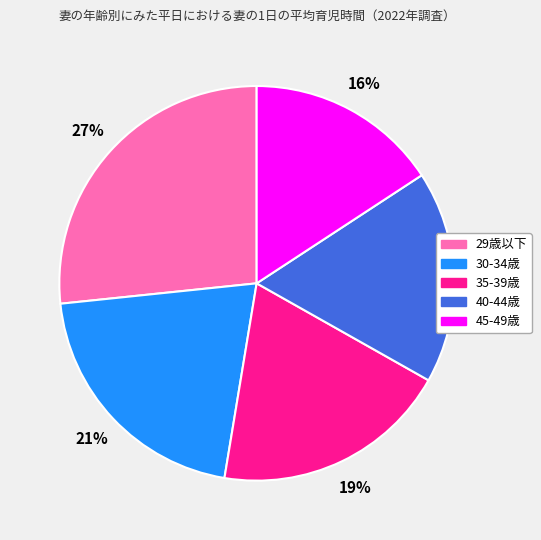

Combined, do 45-49歳 and 35-39歳 account for over 50%?

No